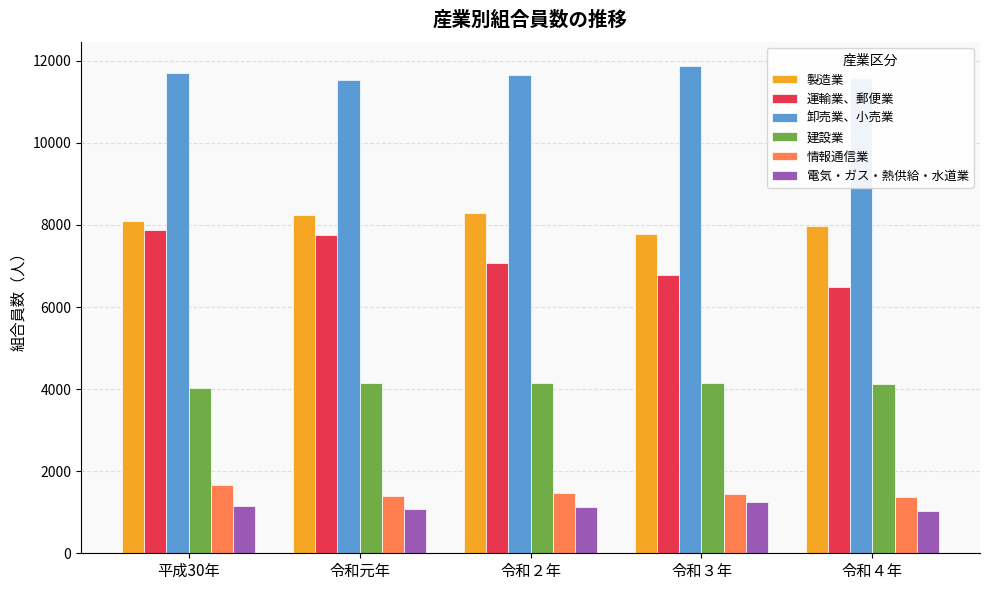

Which series changed the most between 平成30年 and 令和３年?

運輸業、郵便業